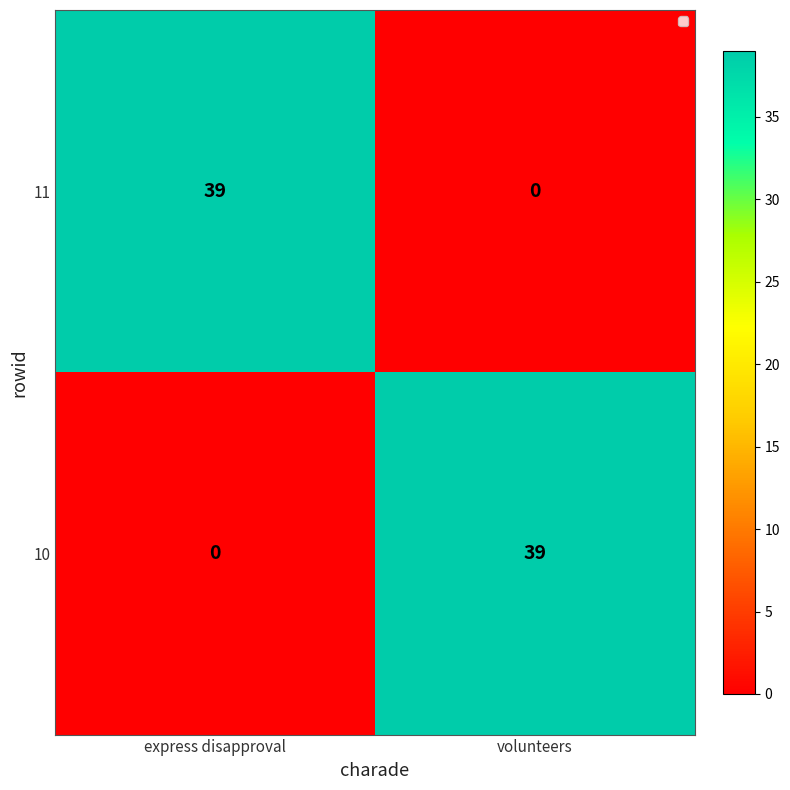

Reading left to right, list all the values displayed in this chart.

11: 39	0
10: 0	39